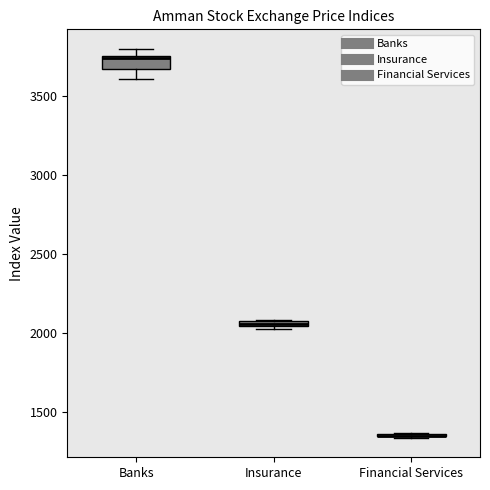

Comparing the boxes themselves (not the whiskers), which one is the tallest?

Banks